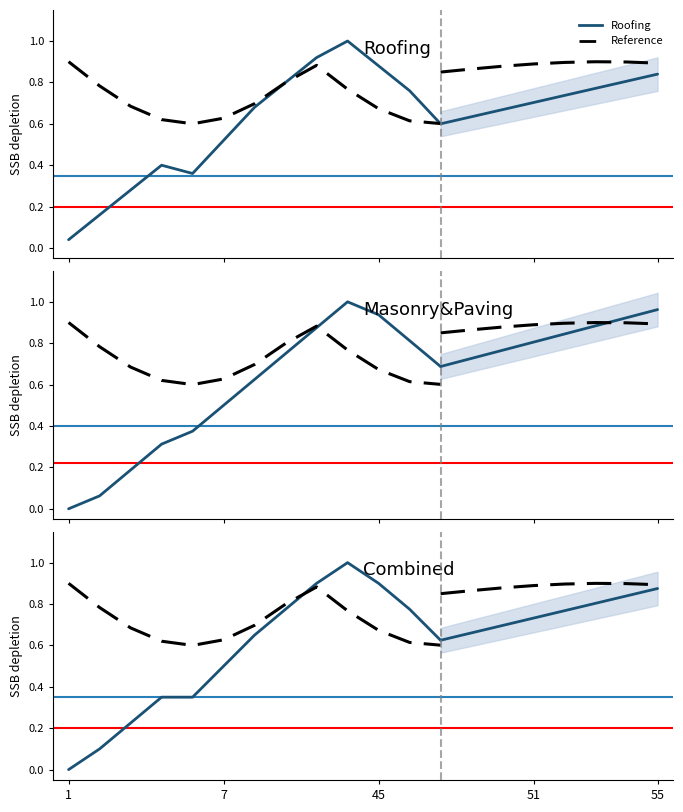

True or false: Combined and Roofing cross at least once.

False